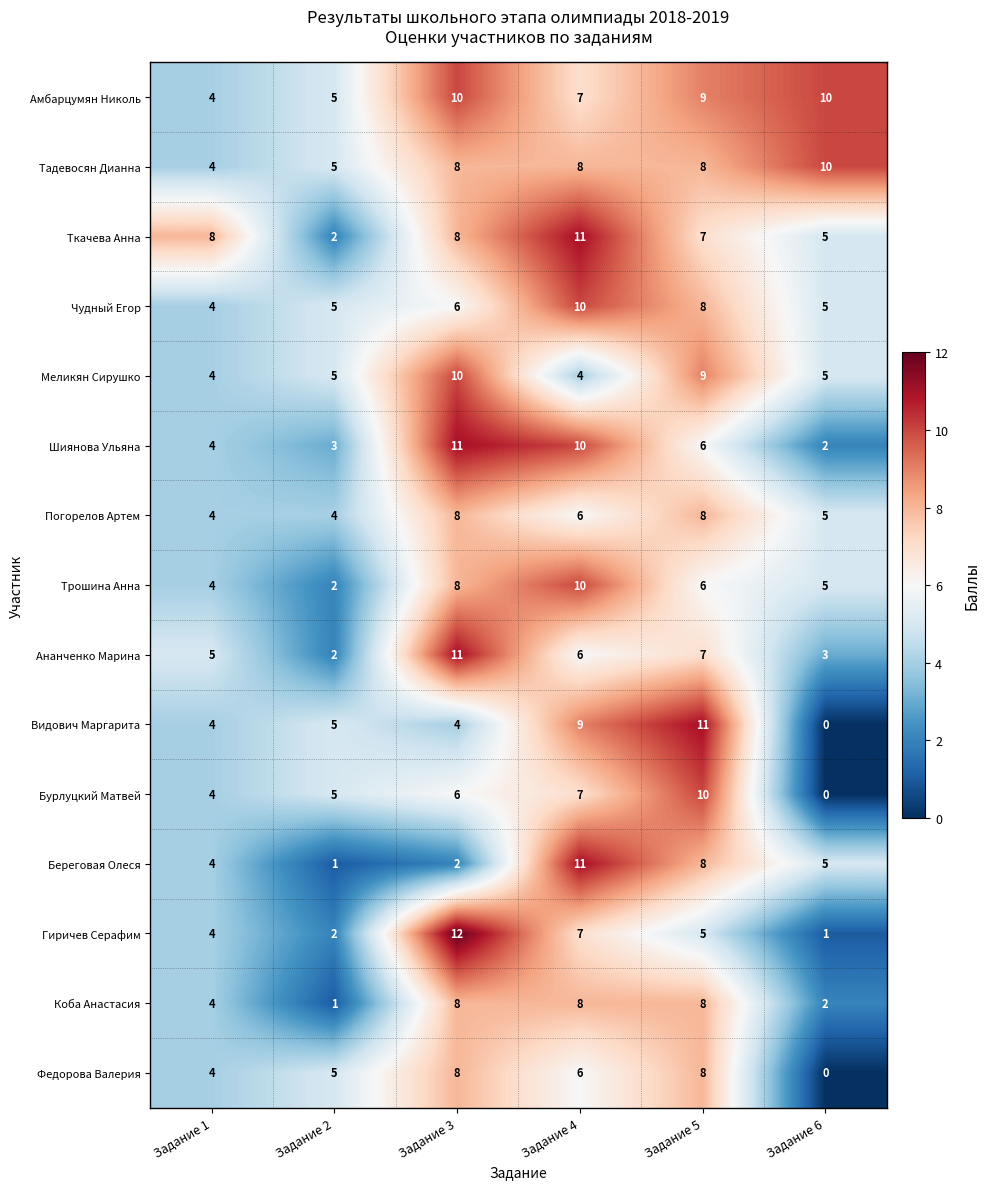

What is the approximate value of Коба Анастасия at Задание 5?

8